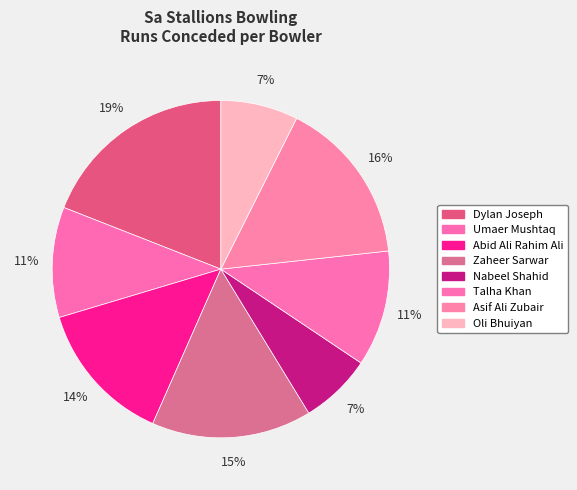

How many segments does this pie chart have?

8